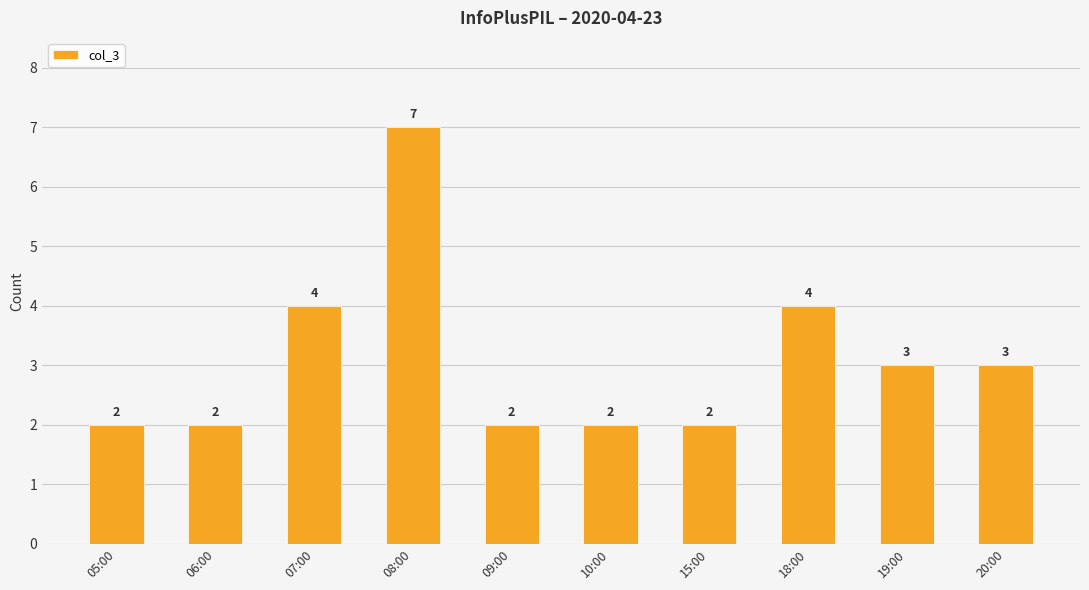

What is the change in value from 09:00 to 19:00?

+1